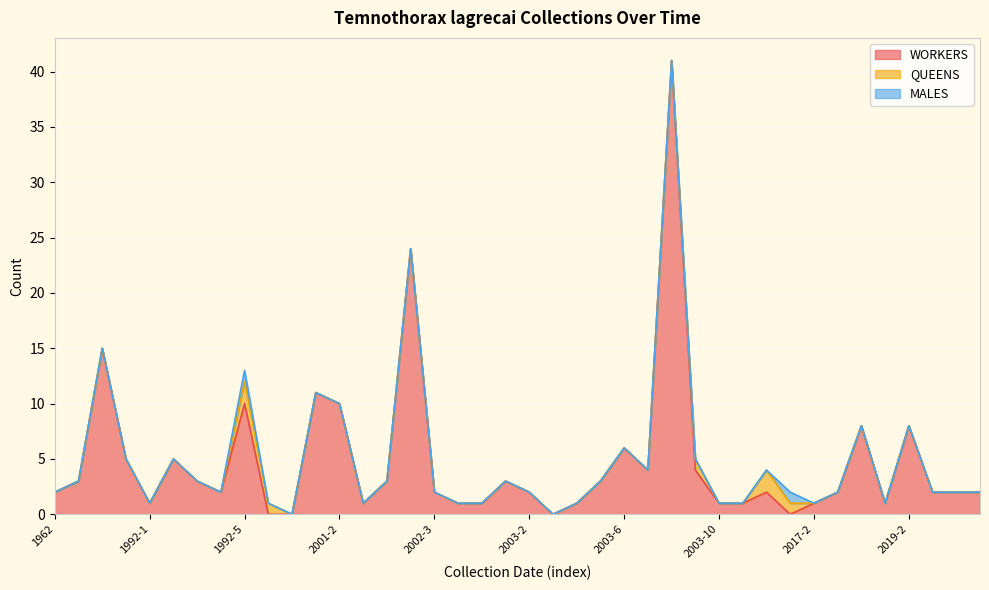

How many data points in WORKERS are less than 2?

13